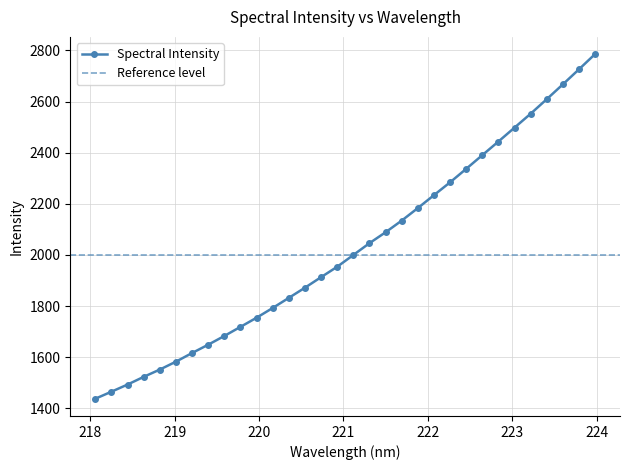

What is the average value?

2025.7